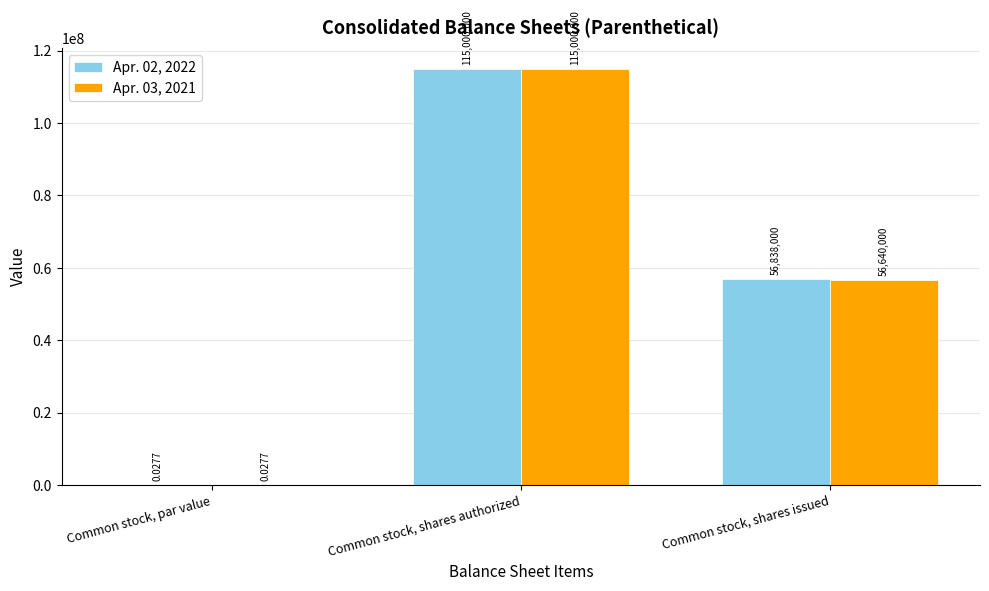

What are all the series names shown in the legend?

Apr. 02, 2022, Apr. 03, 2021